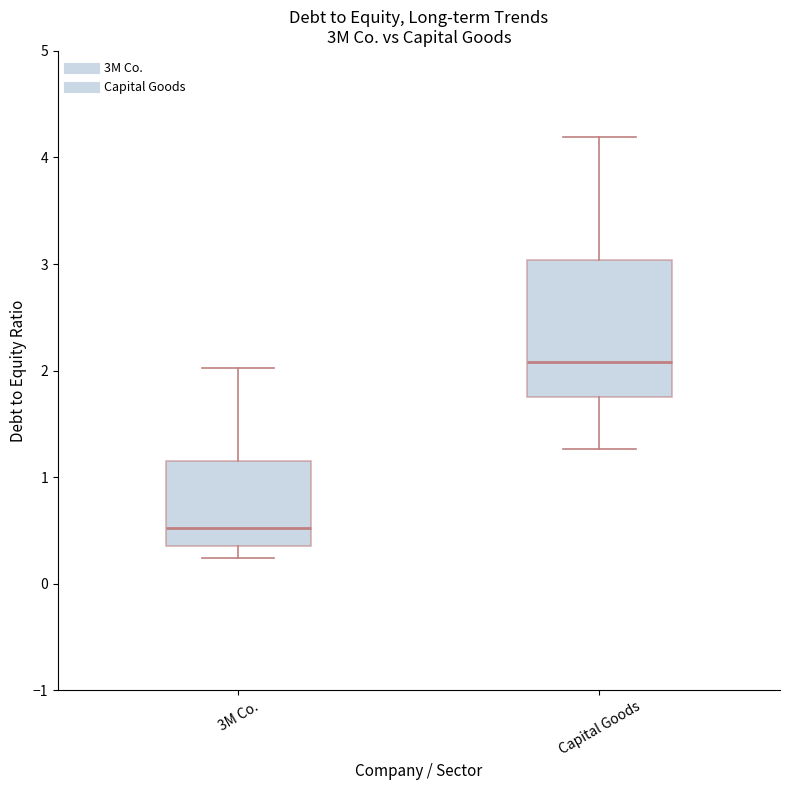

Reading left to right, transcribe this box plot: for each box, give where its median line is, the range the box spans, and where its two whiskers end, as read against the y-axis. The values are not printed on the chart, so give them approximately, as read against the axis.

3M Co.: median 0.5, box 0.4 to 1.2, whiskers 0.2 to 2.0
Capital Goods: median 2.1, box 1.8 to 3.0, whiskers 1.3 to 4.2